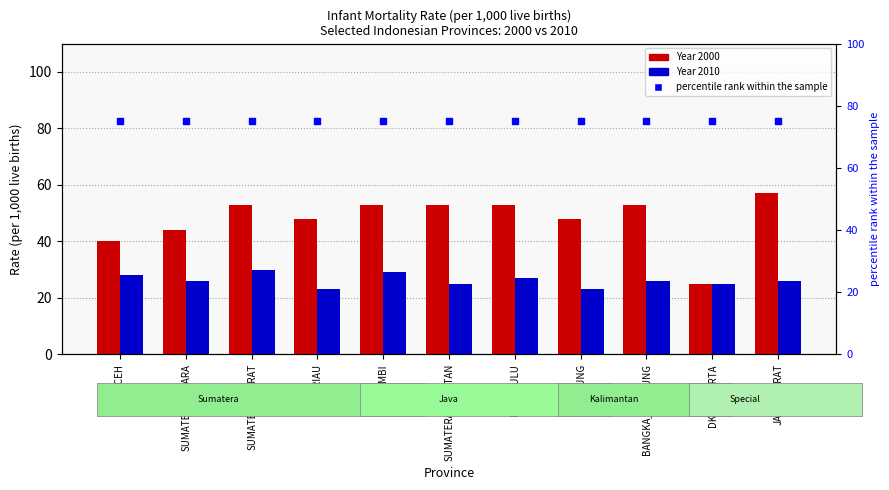

Is the value of percentile rank within the sample at BANGKA_BELITUNG greater than the value of Year 2000 at JAWA_BARAT?

Yes